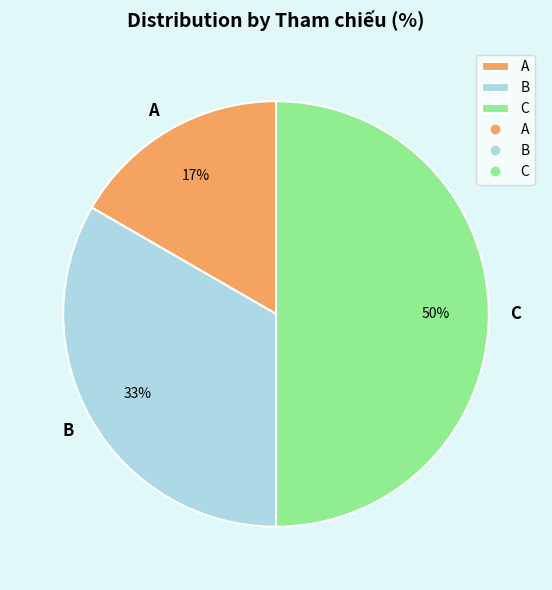

How many segments does this pie chart have?

3